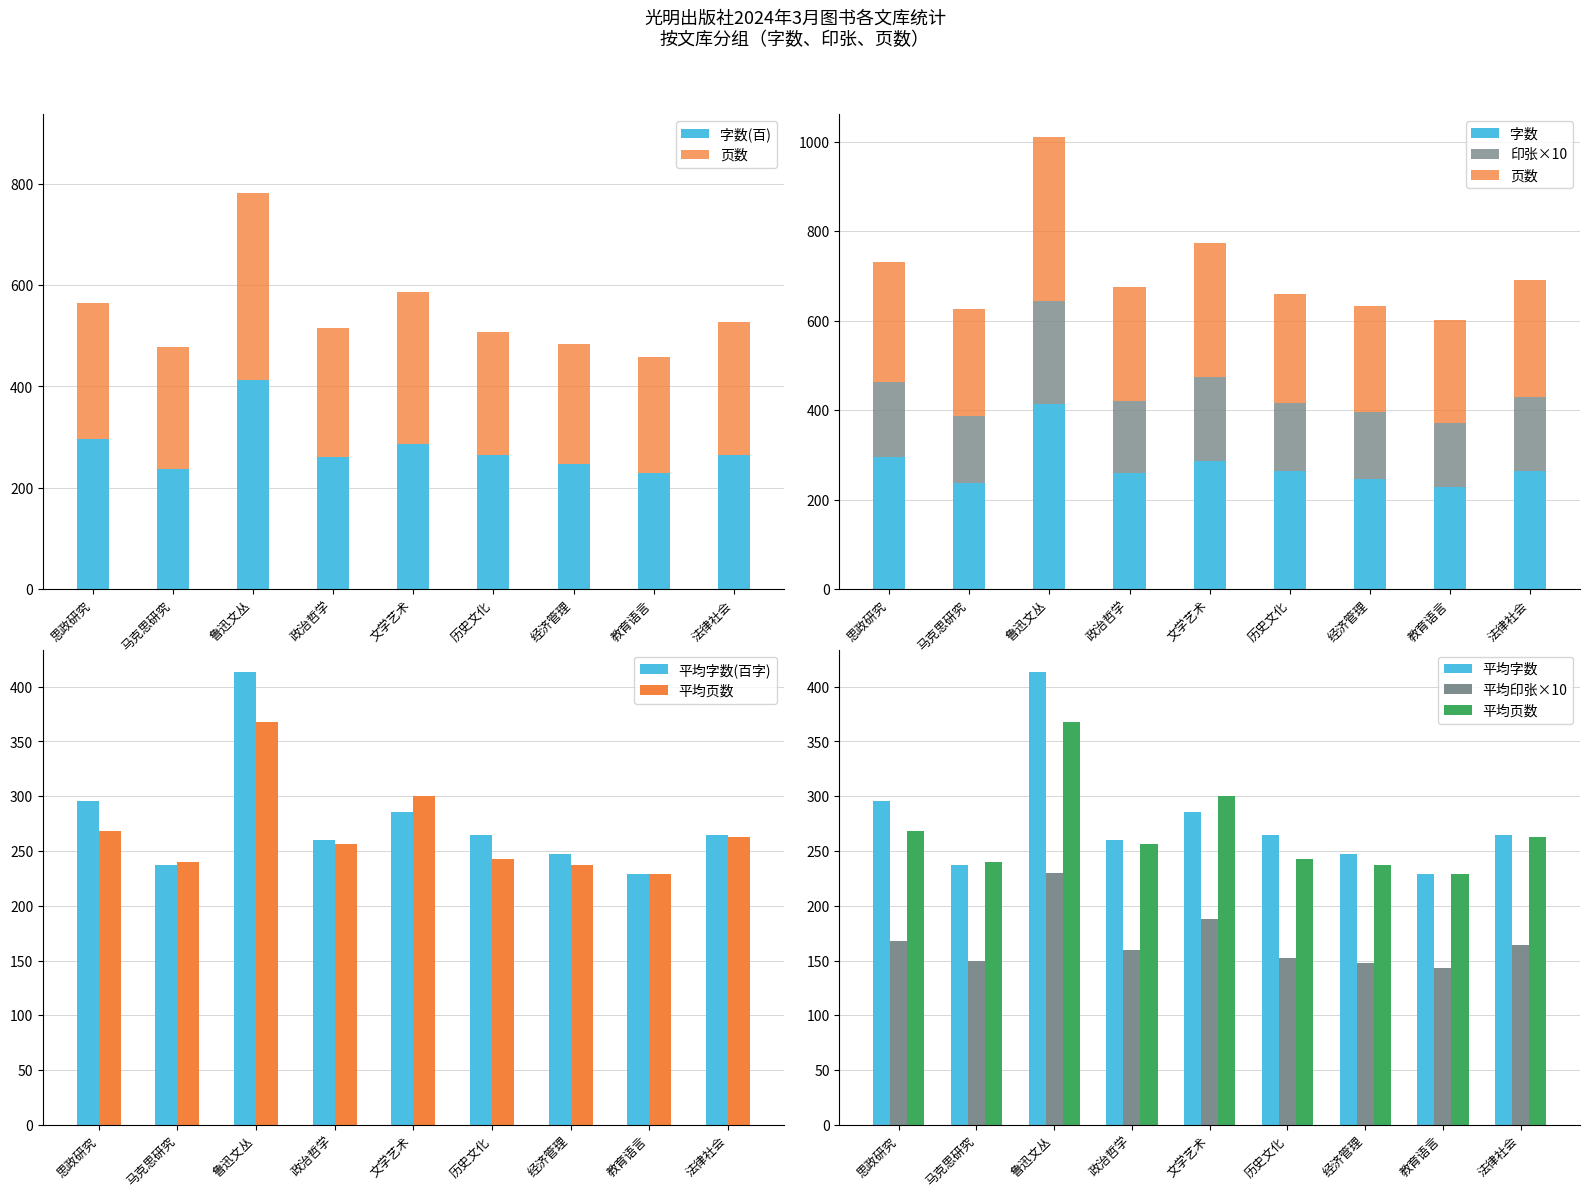

What is the sum of the 页数 values at 著 and 著?

624.0